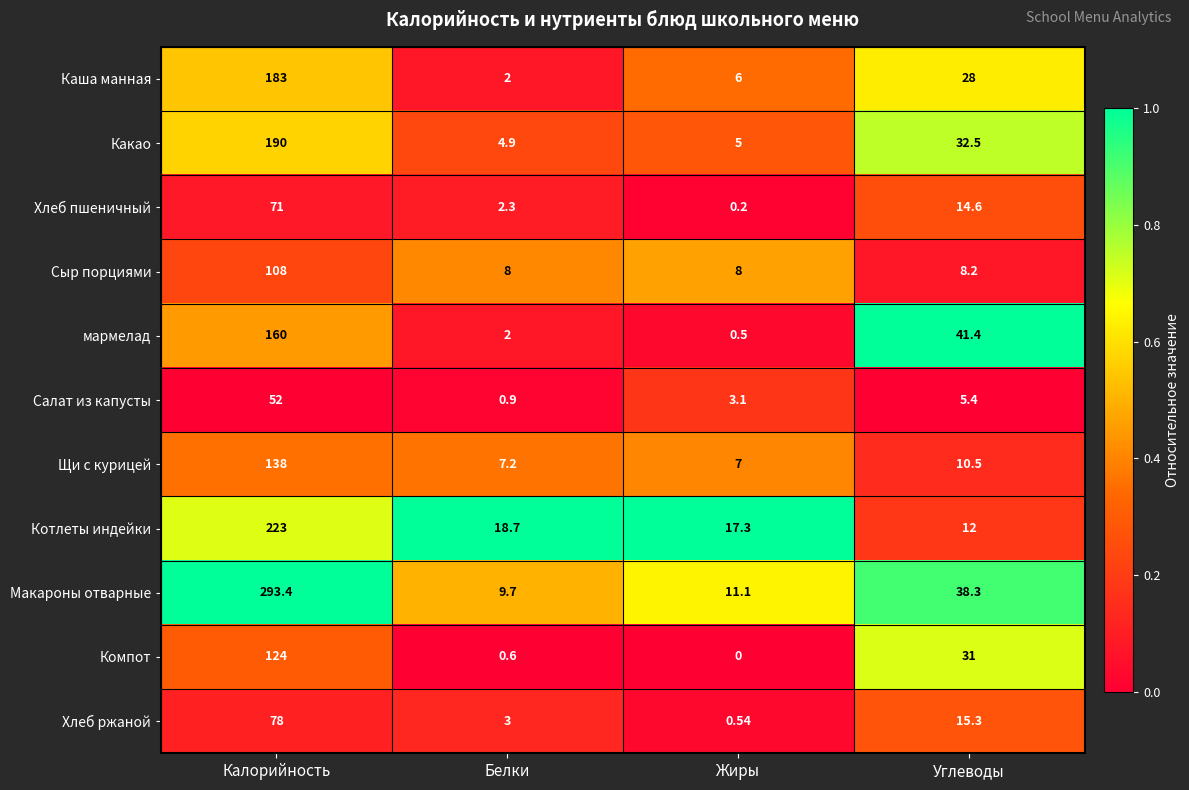

Rank the series by their maximum value, from lowest to highest.

Салат из капусты, Хлеб пшеничный, Хлеб ржаной, Сыр порциями, Компот, Щи с курицей, мармелад, Каша манная, Какао, Котлеты индейки, Макароны отварные